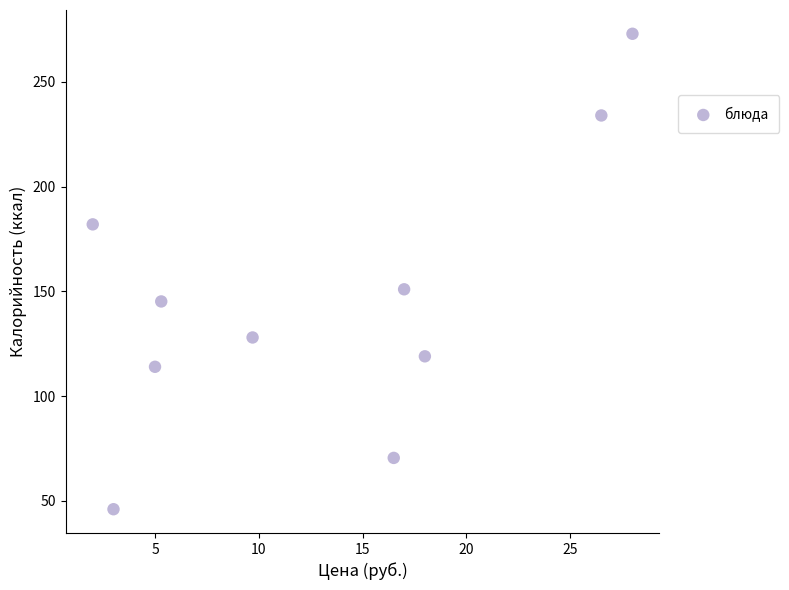

What Y value in the scatter plot is closest to 159?

151.0